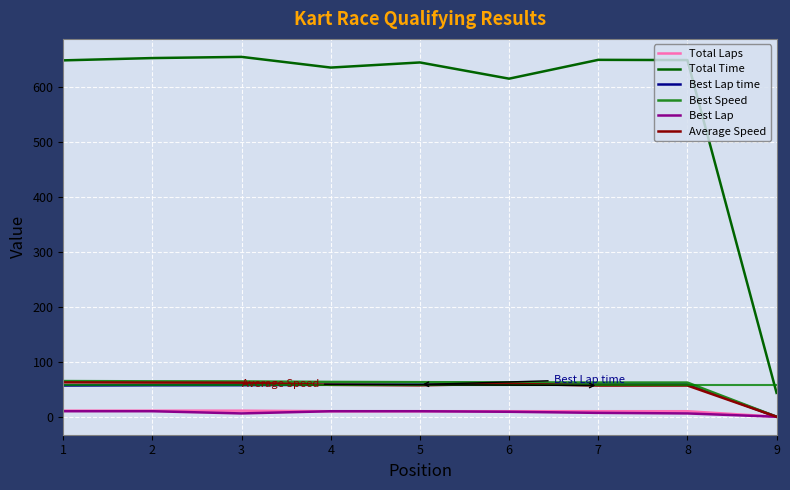

True or false: Best Lap and Total Time cross at least once.

False